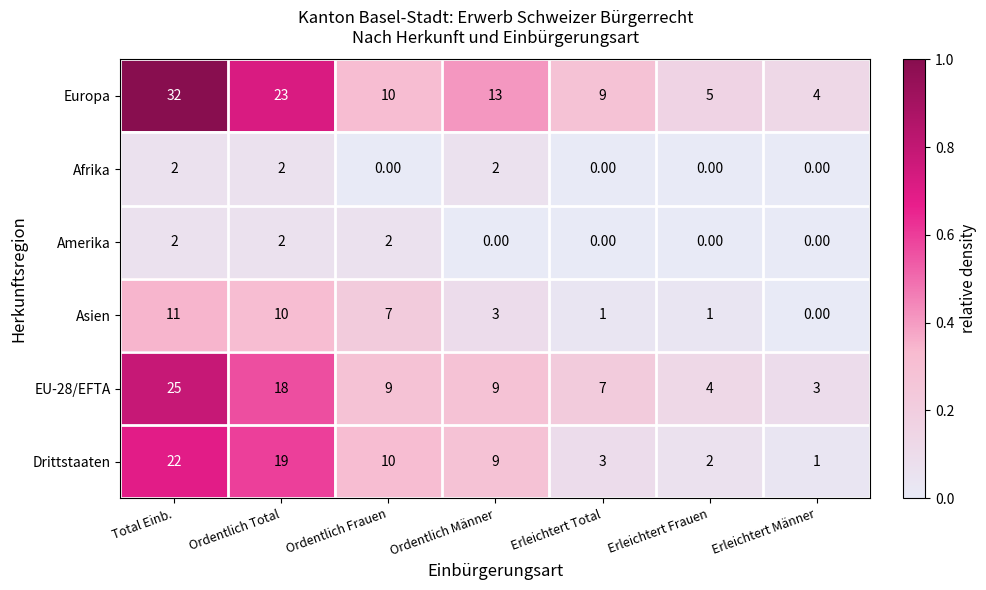

Which series has the widest spread of values?

Europa